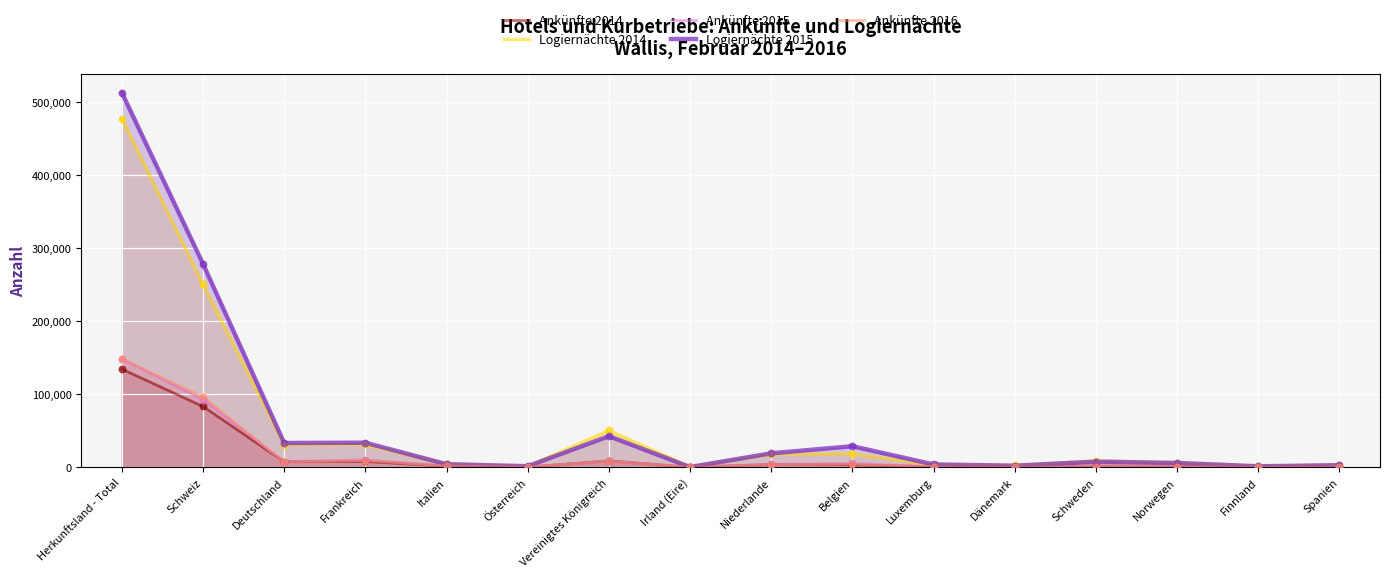

At how many categories does at least one series exceed 45964?

3